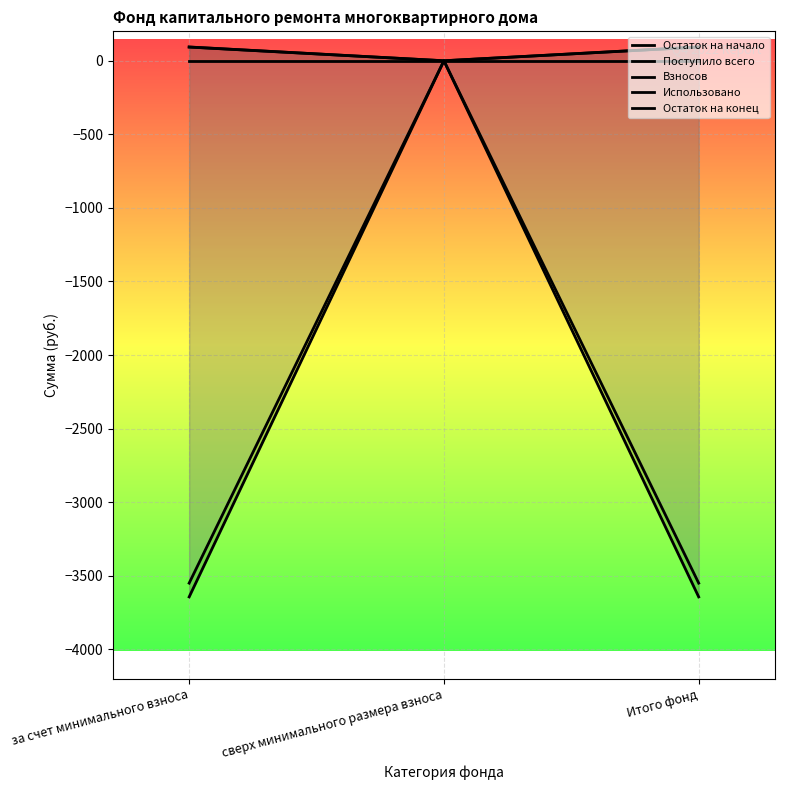

At which label does Остаток на начало reach its peak?

сверх минимального размера взноса